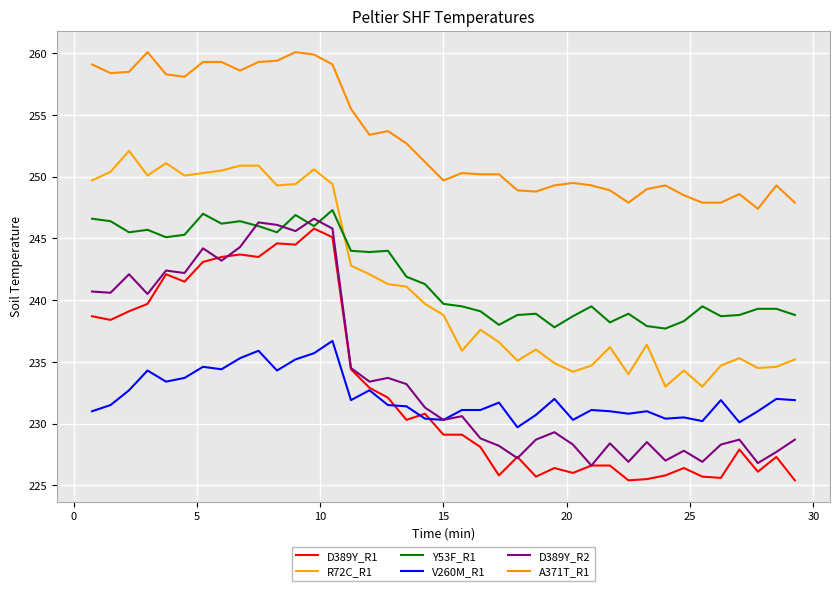

List the series in order of their peak value, highest first.

A371T_R1, R72C_R1, Y53F_R1, D389Y_R2, D389Y_R1, V260M_R1